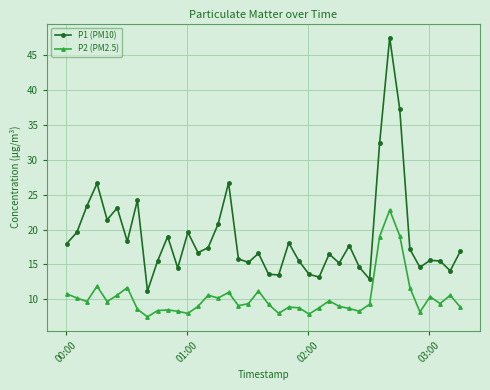

What is the minimum value shown in the chart?

7.5